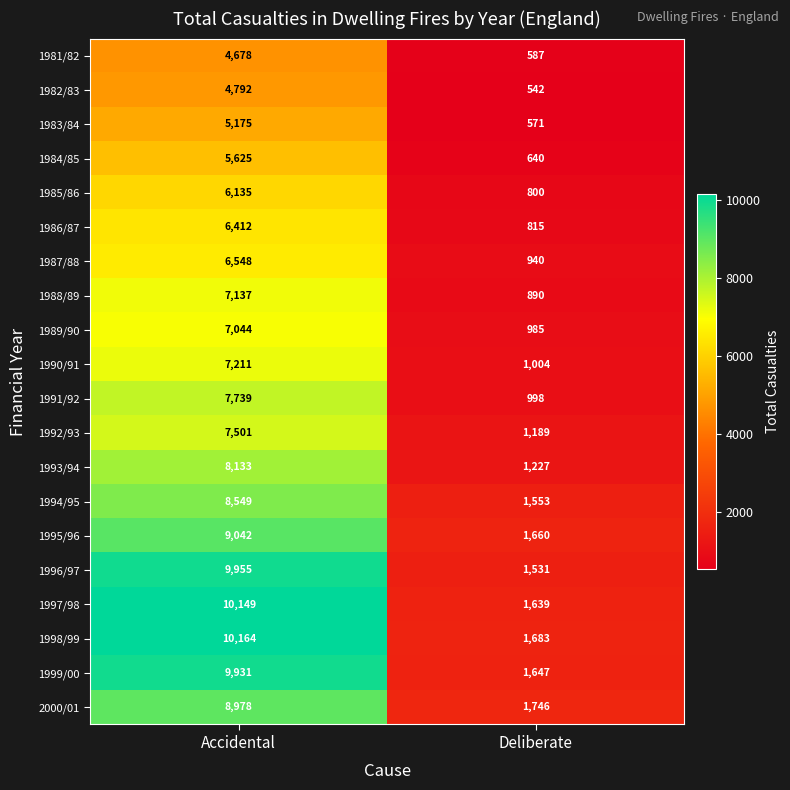

Which series has the widest spread of values?

1997/98